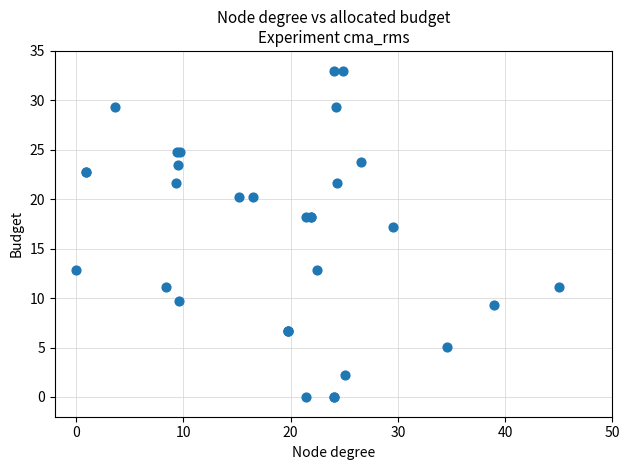

What Y value in the scatter plot is closest to 16?

17.2